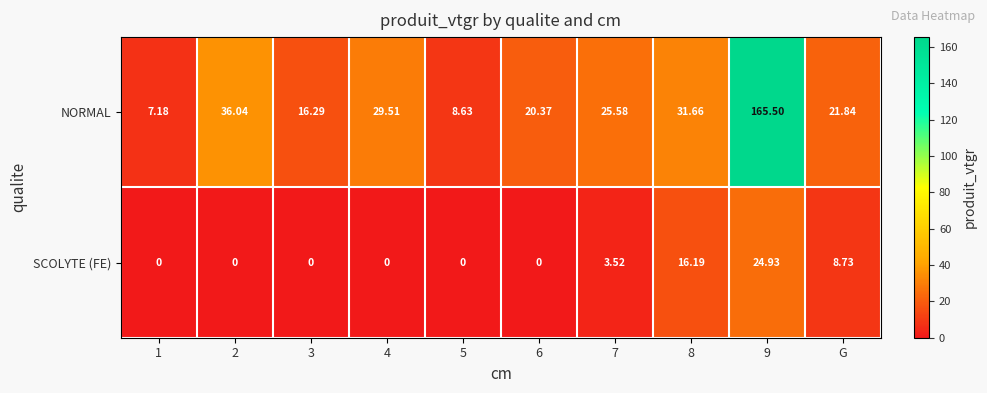

At which category is the sum across all series the highest?

9